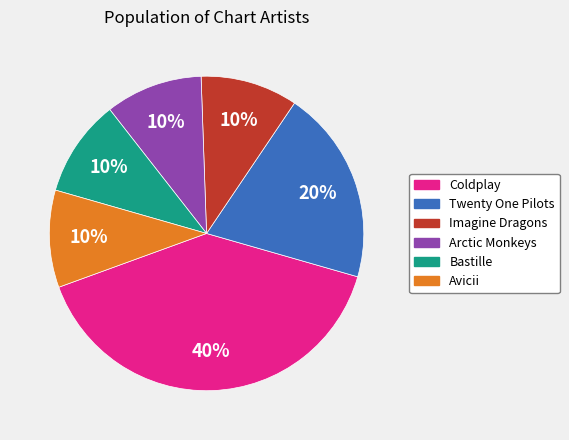

To the nearest percent, what is the difference between the Twenty One Pilots and Avicii slice percentages?

10%